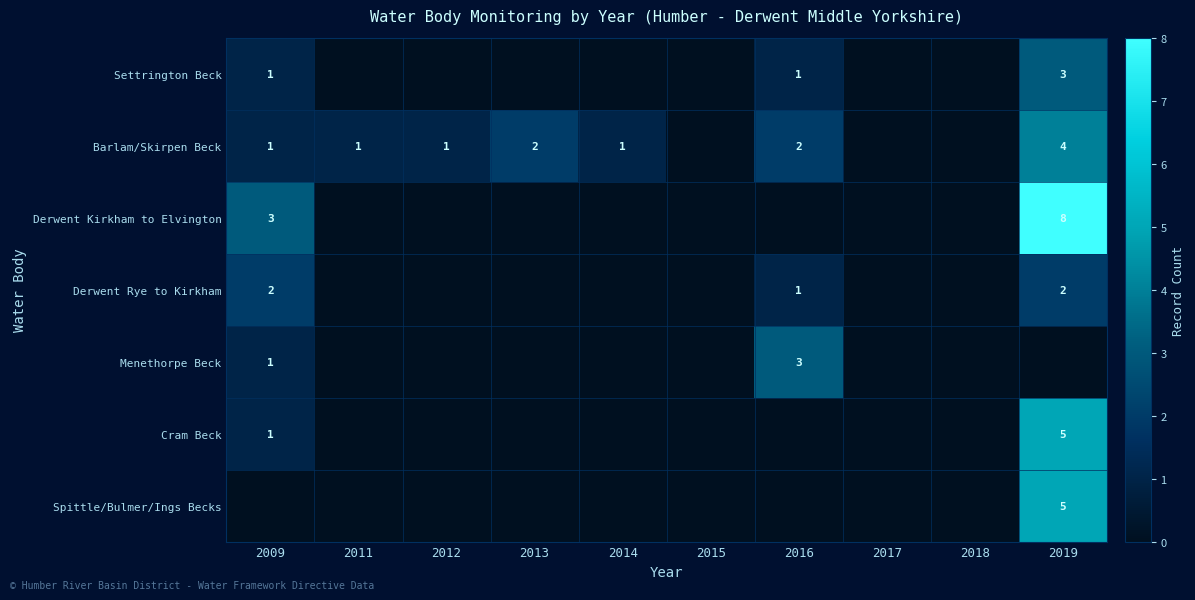

The value of Settrington Beck at 2009 is 1. True or false?

True